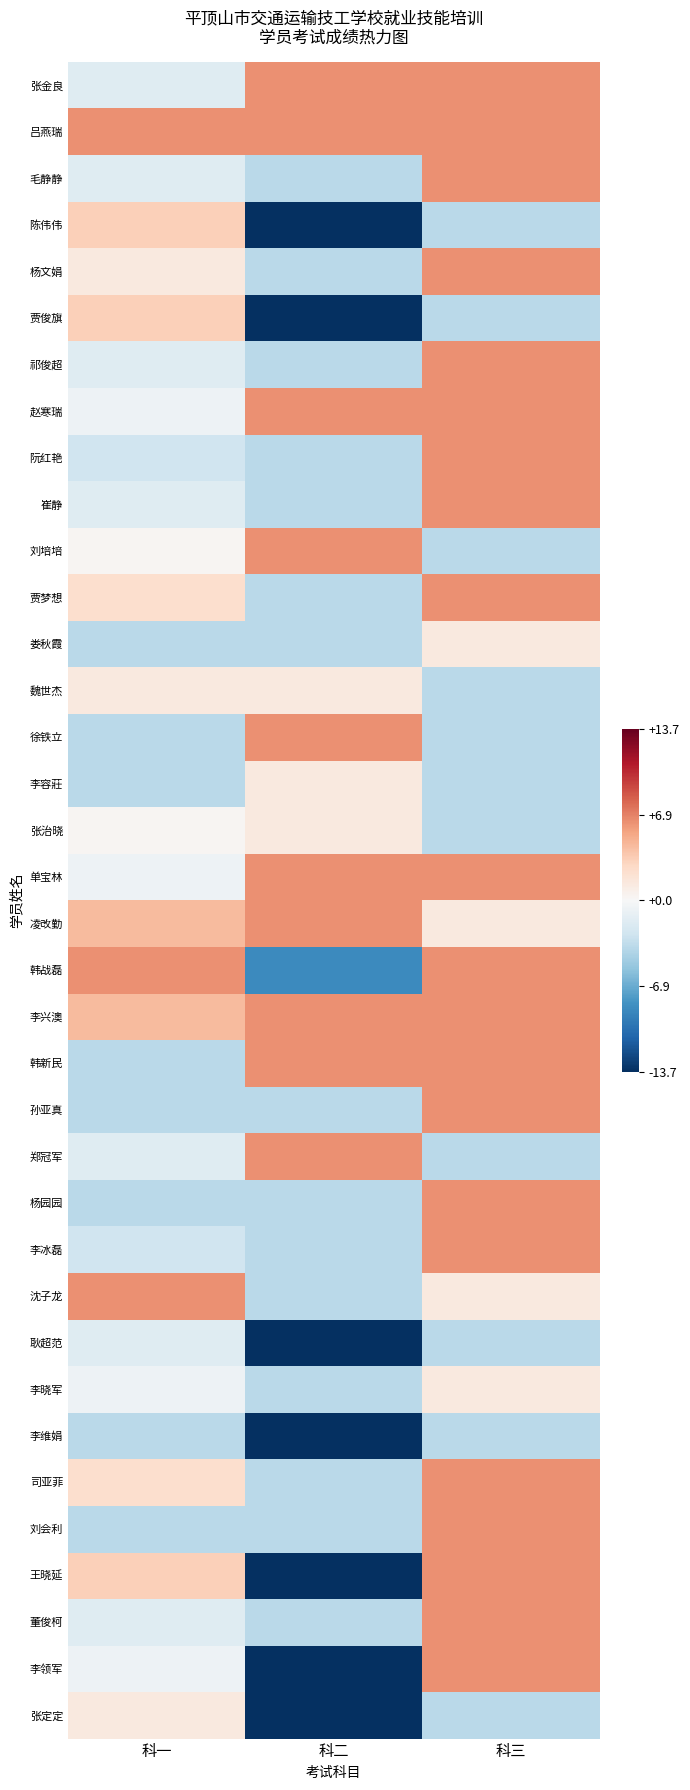

Rank the series at 科三 from lowest to highest value.

陈伟伟, 贾俊旗, 刘培培, 魏世杰, 徐铁立, 李容莊, 张治晓, 郑冠军, 耿超范, 李维娟, 张定定, 娄秋霞, 凌改勤, 沈子龙, 李晓军, 张金良, 吕燕瑞, 毛静静, 杨文娟, 祁俊超, 赵寒瑞, 阮红艳, 崔静, 贾梦想, 单宝林, 韩战磊, 李兴澳, 韩新民, 孙亚真, 杨园园, 李冰磊, 司亚菲, 刘会利, 王晓延, 董俊柯, 李领军